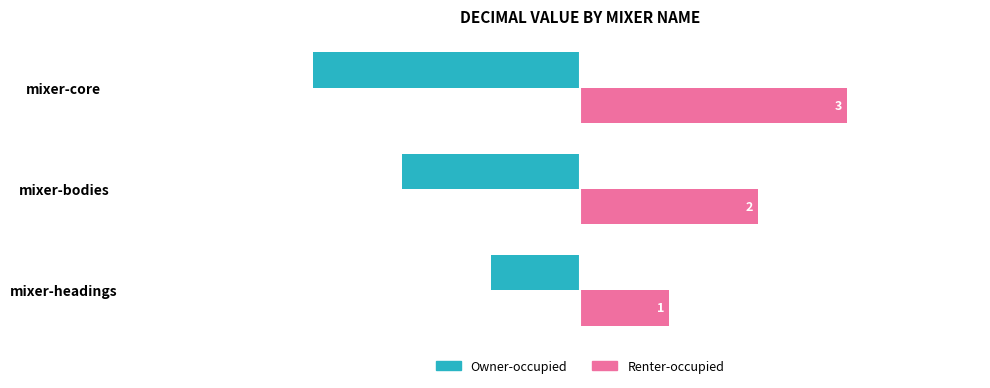

How many Owner-occupied values are between -3 and -1?

3